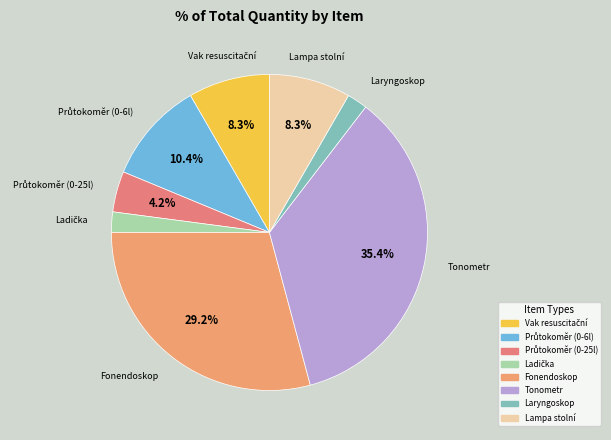

Is there any slice that represents more than half of the pie?

No